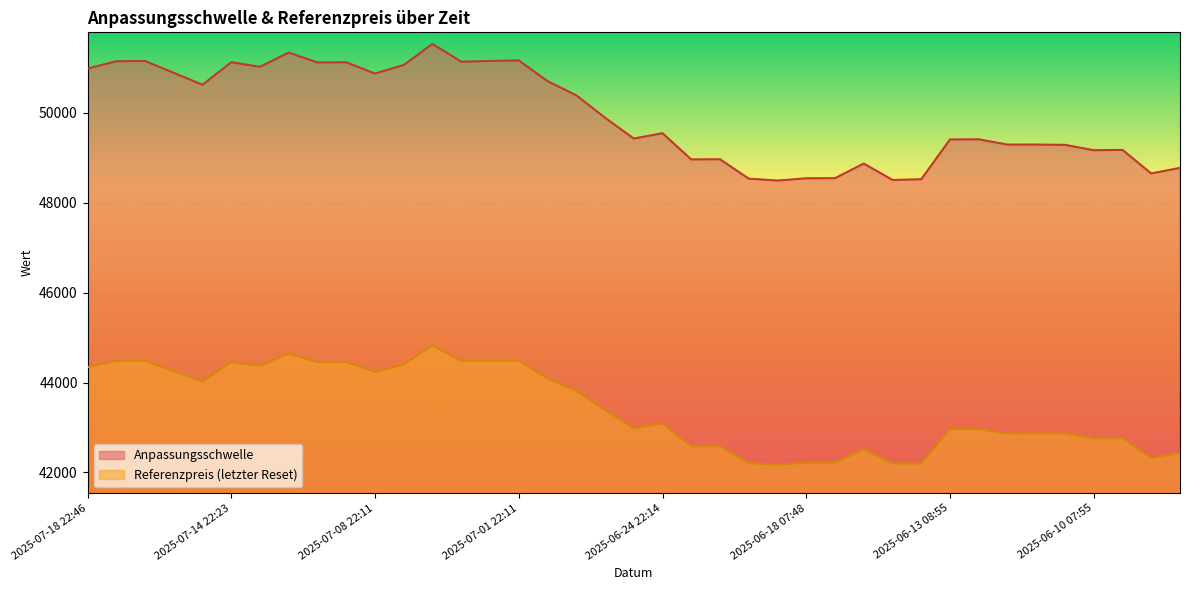

What is the sum of the Referenzpreis (letzter Reset) values at 2025-06-16 08:09 and 2025-06-24 07:12?

84779.6